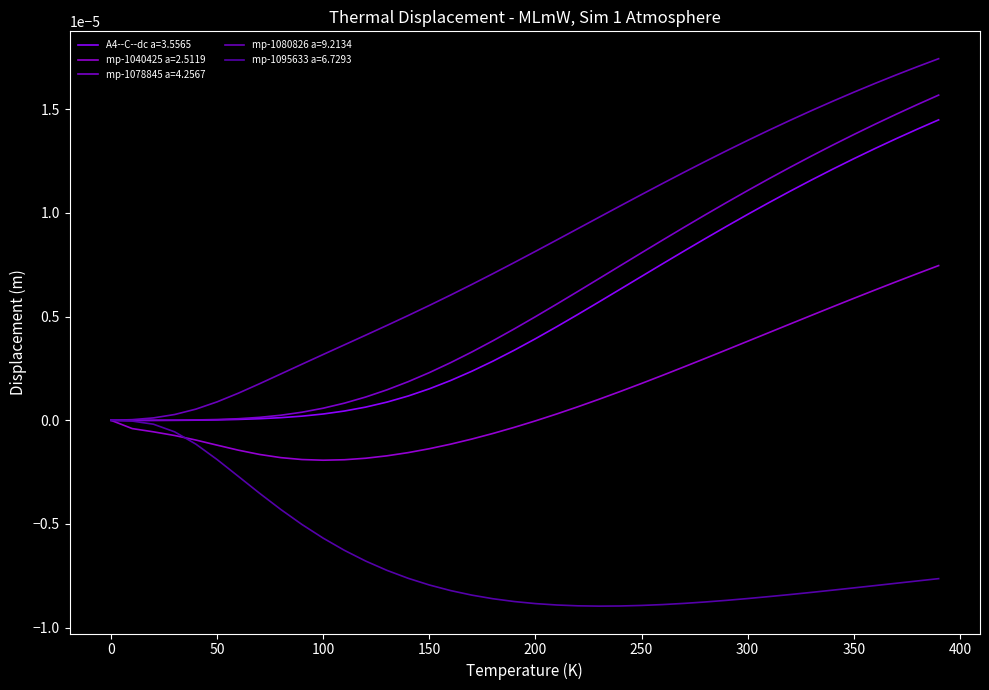

How many lines are shown in the chart?

5